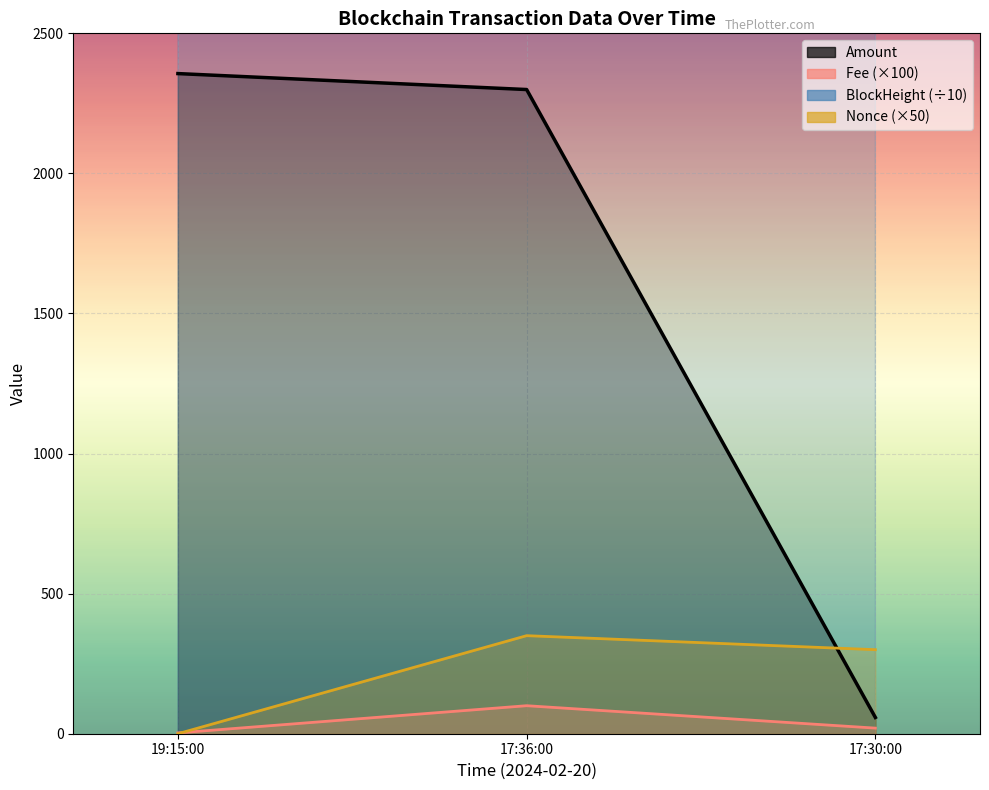

Reading left to right, what are all the values shown in this chart?

Amount: 2356.3	2299.4	58.0
Fee (×100): 3.0	100.0	20.0
BlockHeight (÷10): 33179.9	33177.9	33177.7
Nonce (×50): 0.0	350.0	300.0